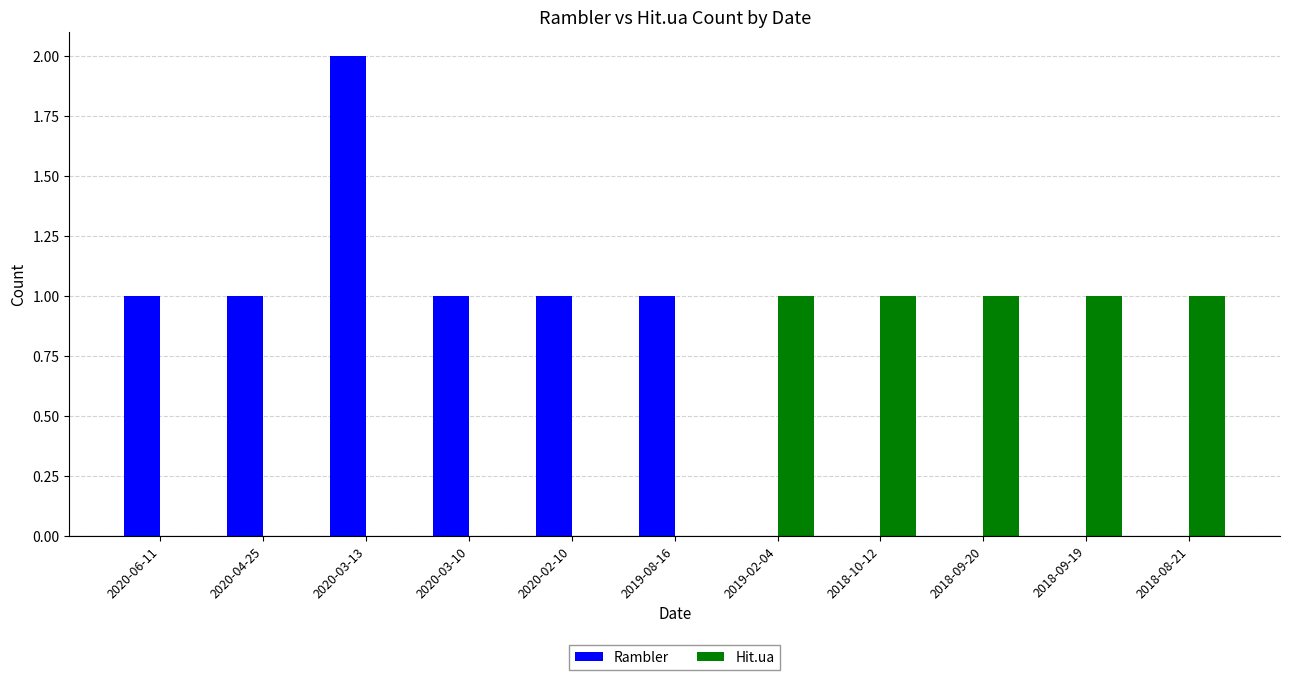

True or false: Rambler has a value of 2 at 2020-03-13.

True